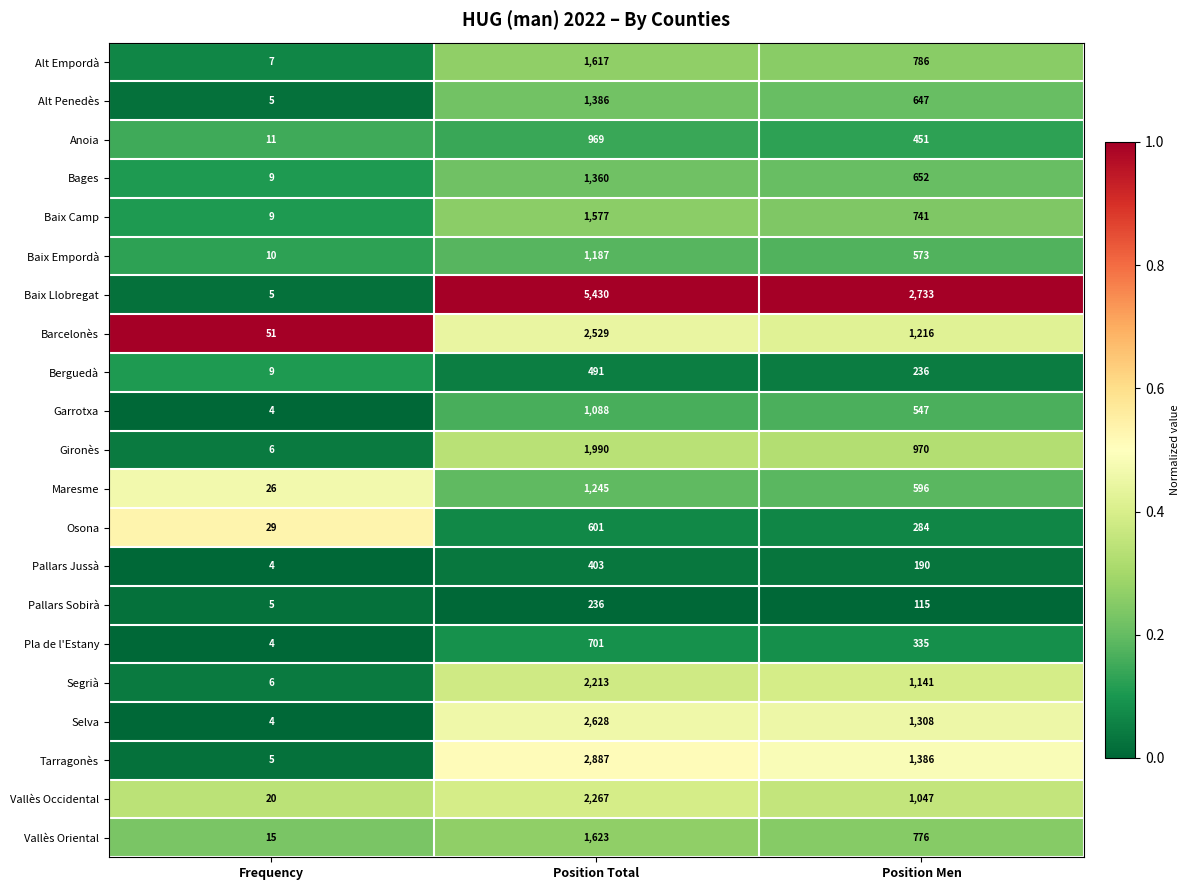

List the series in order of their peak value, highest first.

Baix Llobregat, Tarragonès, Selva, Barcelonès, Vallès Occidental, Segrià, Gironès, Vallès Oriental, Alt Empordà, Baix Camp, Alt Penedès, Bages, Maresme, Baix Empordà, Garrotxa, Anoia, Pla de l'Estany, Osona, Berguedà, Pallars Jussà, Pallars Sobirà